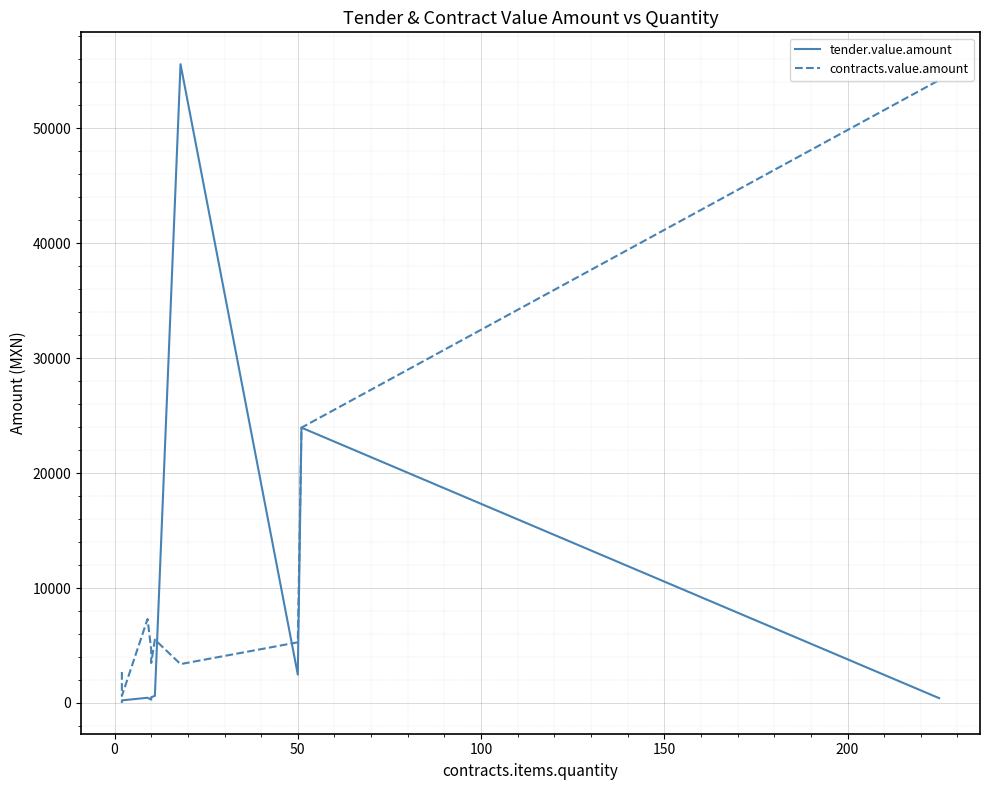

What are all the series names shown in the legend?

tender.value.amount, contracts.value.amount